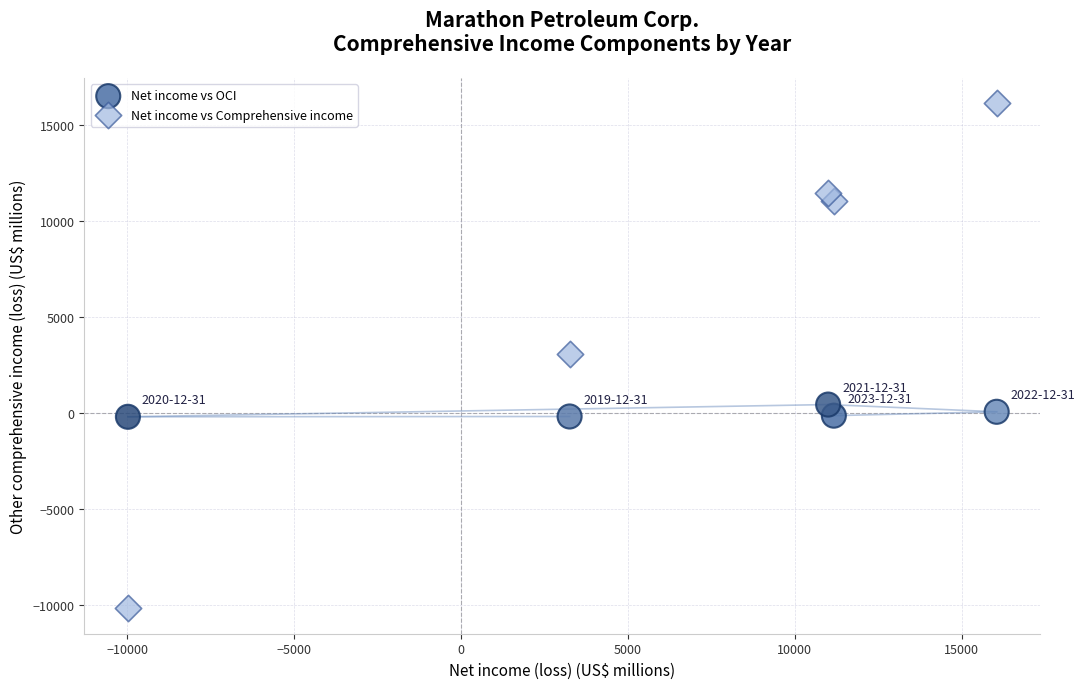

Which series contains the highest Y value?

Net income vs Comprehensive income